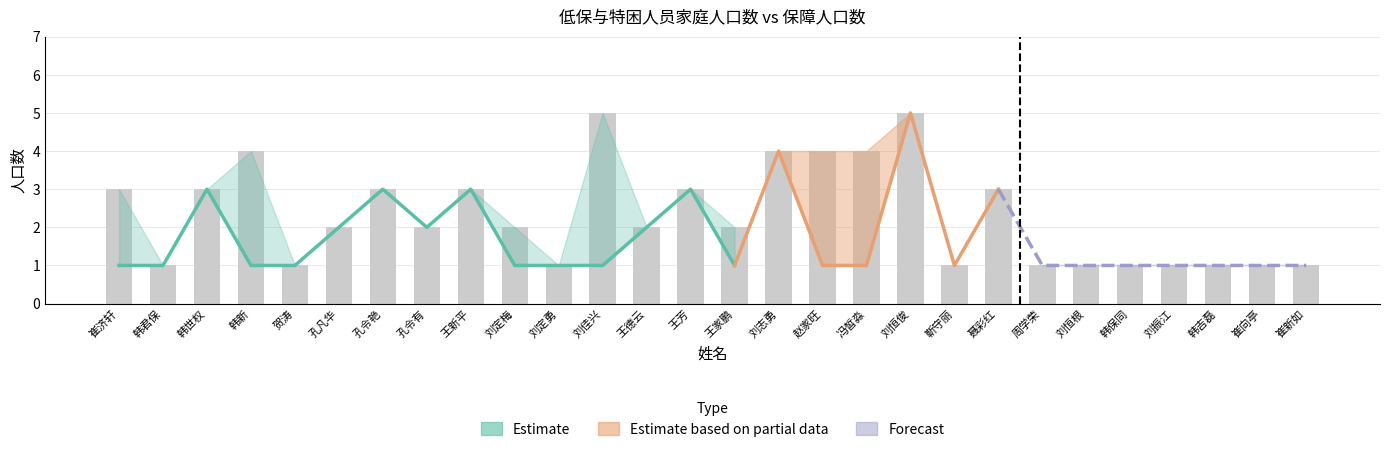

What position from the right is 韩保同?

5